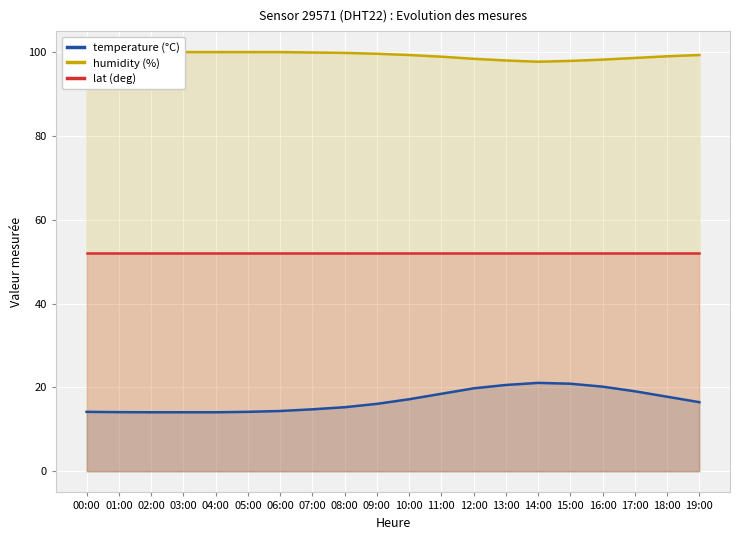

How many values in the humidity (%) series are below 99?

8